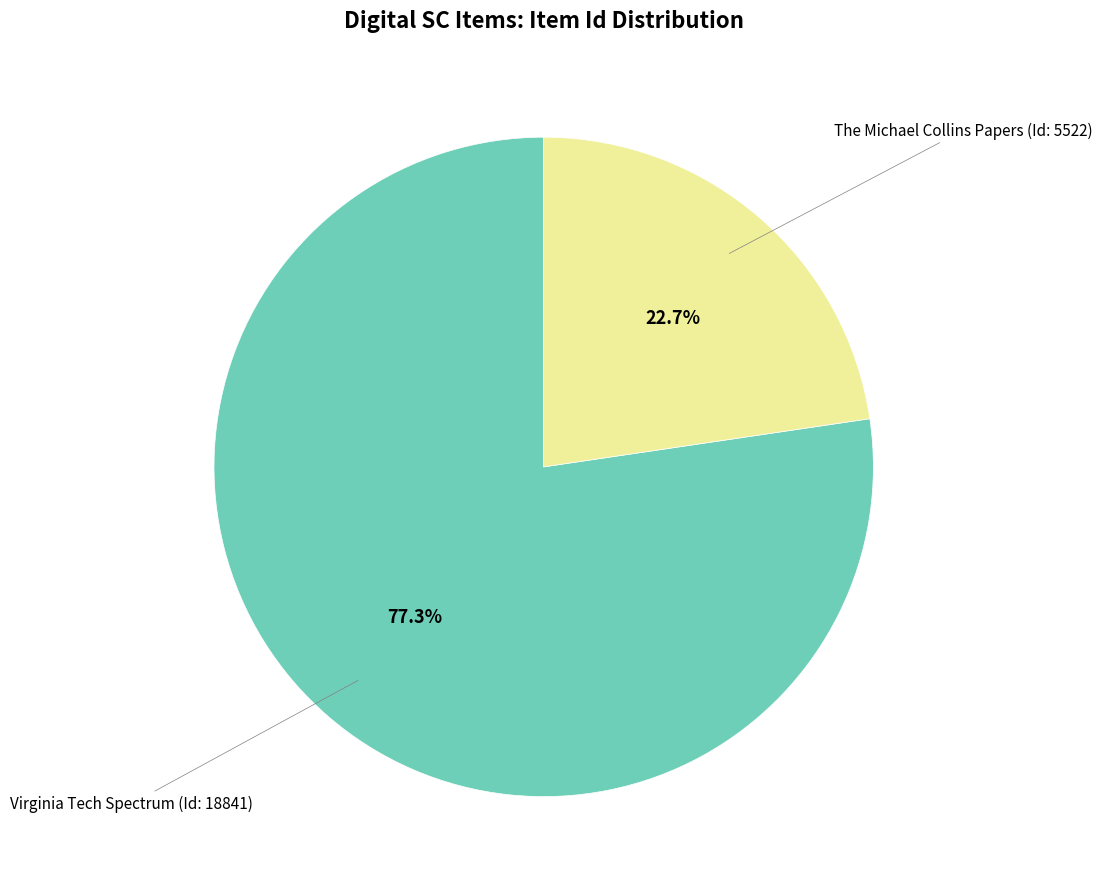

Is there any slice that represents more than half of the pie?

Yes